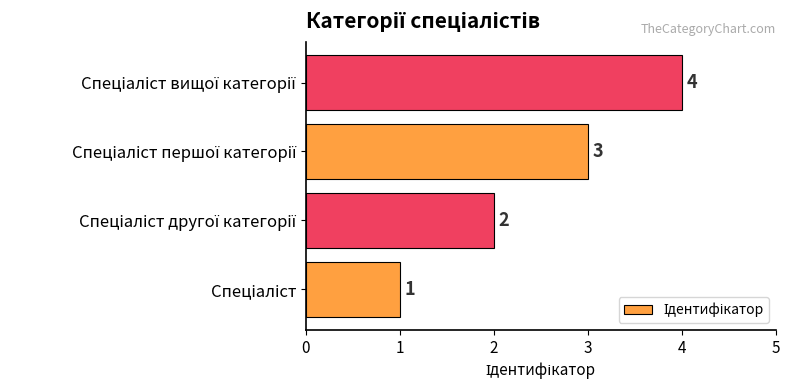

Count the values in the range 2 to 4.

3